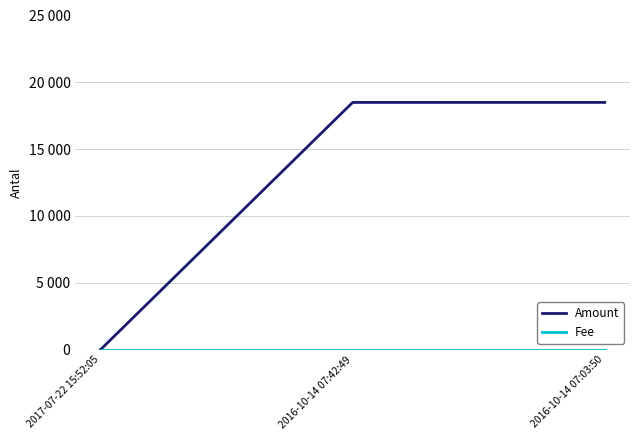

List the labels in order of Fee value, smallest first.

2017-07-22 15:52:05, 2016-10-14 07:42:49, 2016-10-14 07:03:50